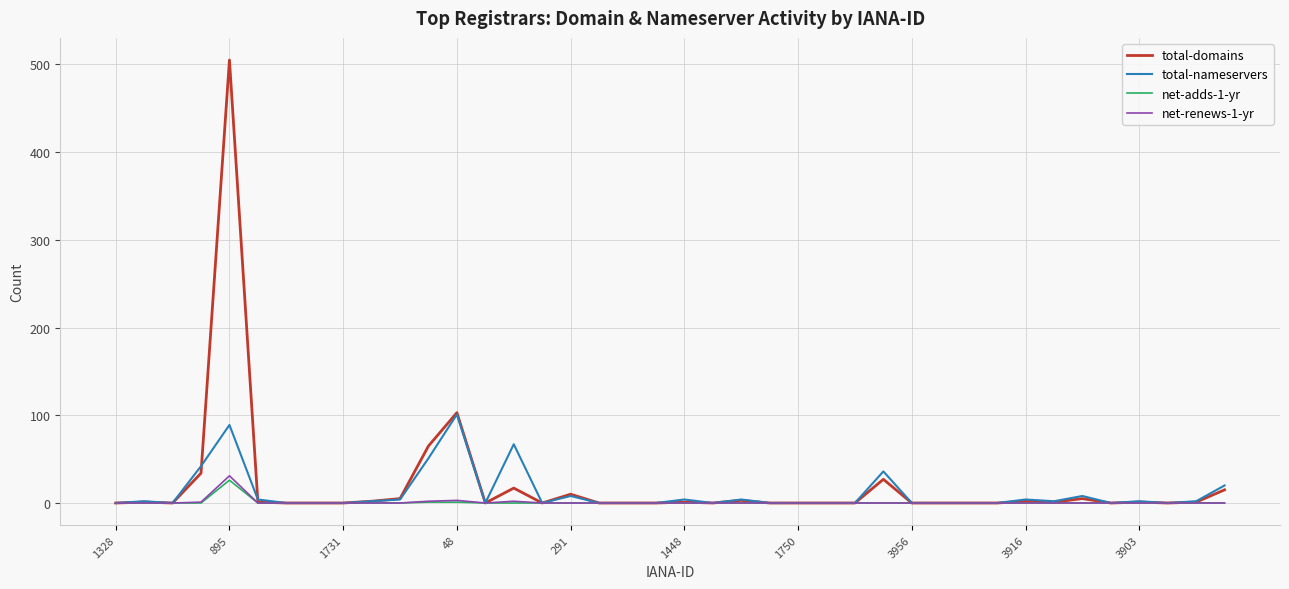

Which series has the largest range (max minus min)?

total-domains